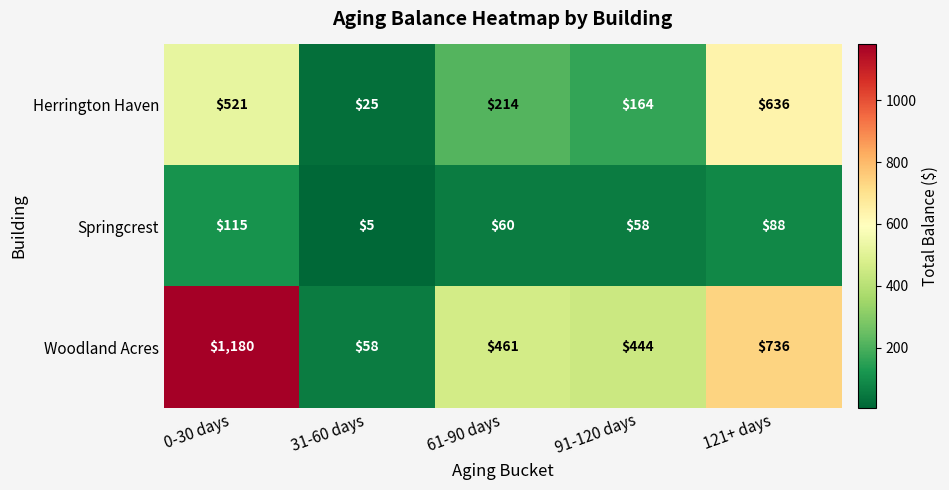

At which label is Herrington Haven closest to 330?

61-90 days